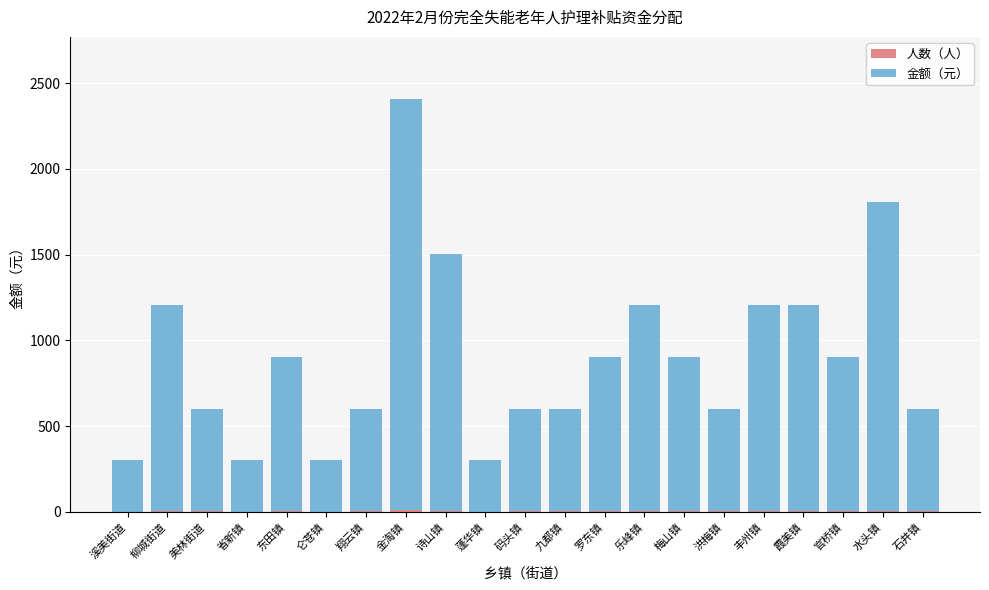

At which category is the sum across all series the highest?

金淘镇